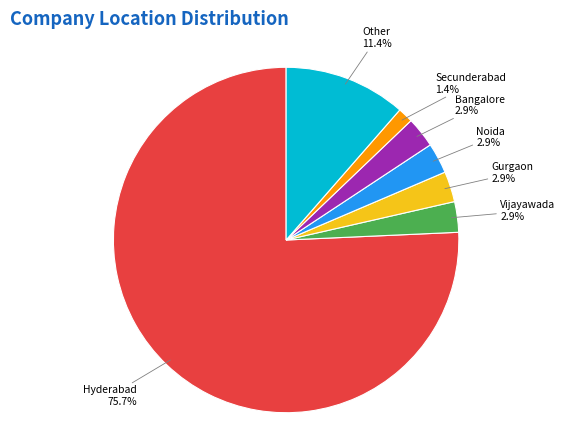

Which slice represents more than half of the pie?

Hyderabad